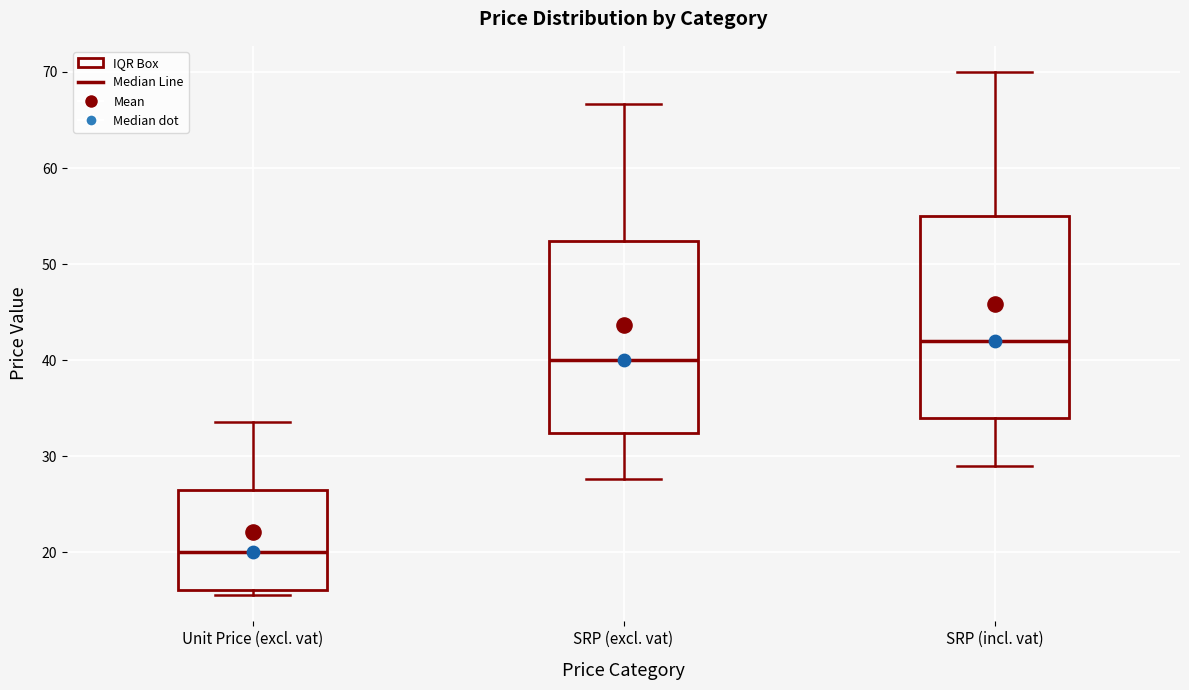

Which box has the lowest median line?

Unit Price (excl. vat)